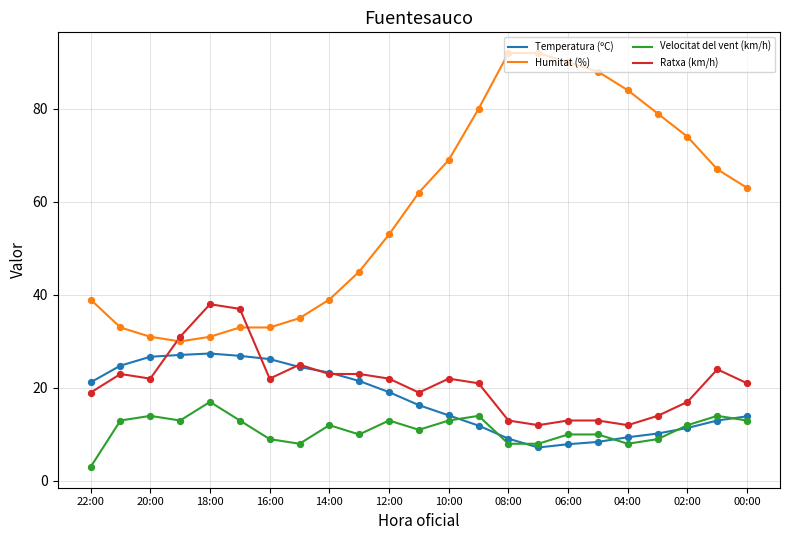

What are all the series names shown in the legend?

Temperatura (ºC), Humitat (%), Velocitat del vent (km/h), Ratxa (km/h)